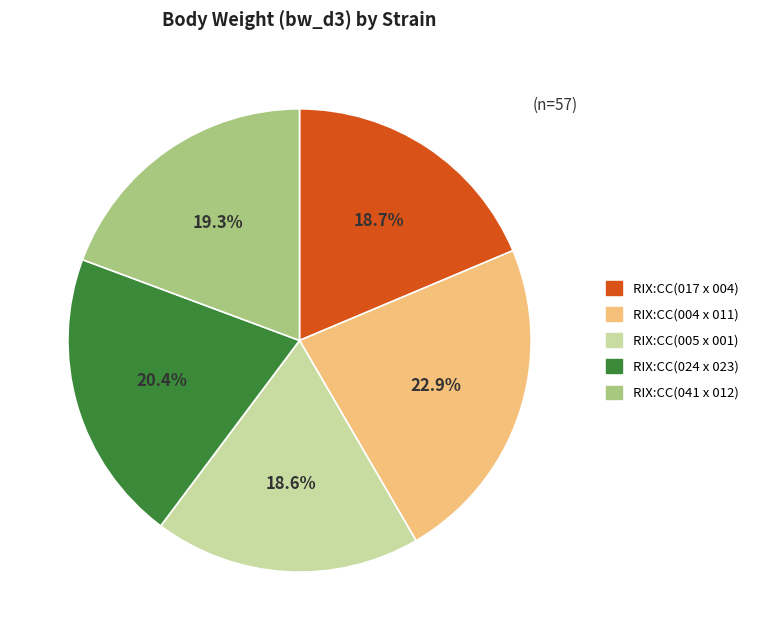

To the nearest percent, what portion does RIX:CC(017 x 004) represent?

19%